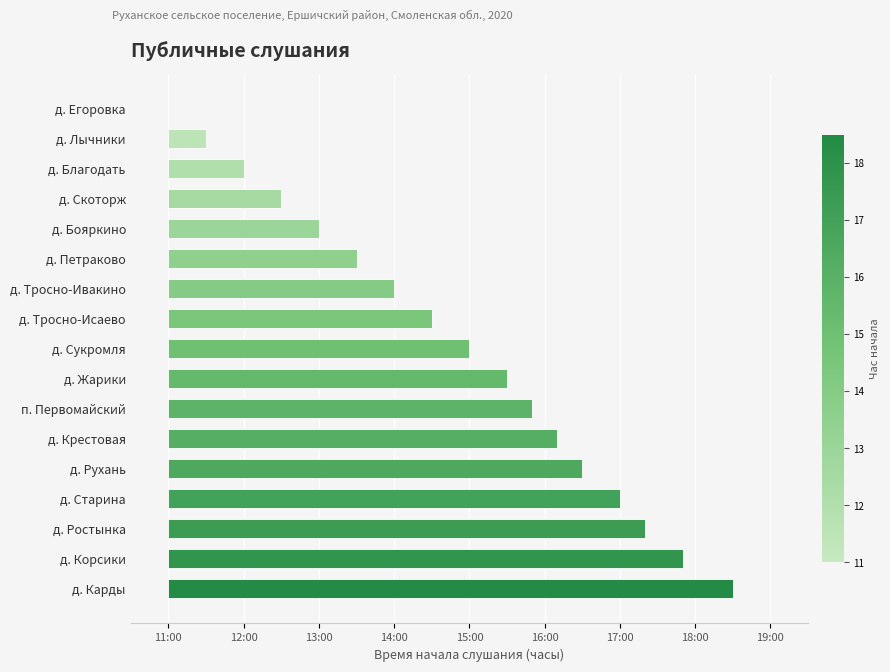

Reading left to right, what are all the values shown in this chart?

0.0	0.5	1.0	1.5	2.0	2.5	3.0	3.5	4.0	4.5	4.8	5.2	5.5	6.0	6.3	6.8	7.5